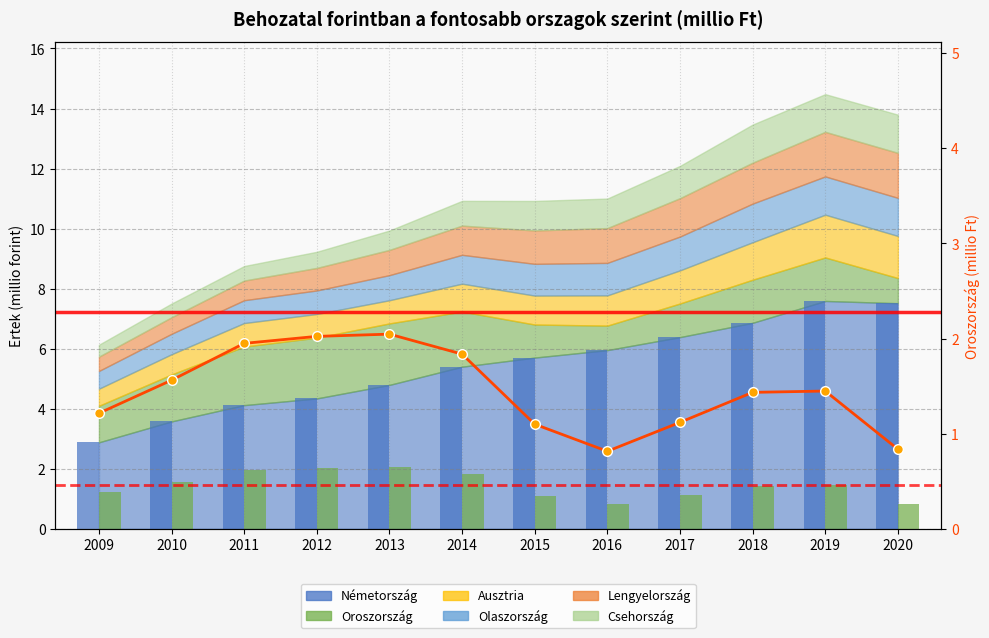

What is the average value?

1.4